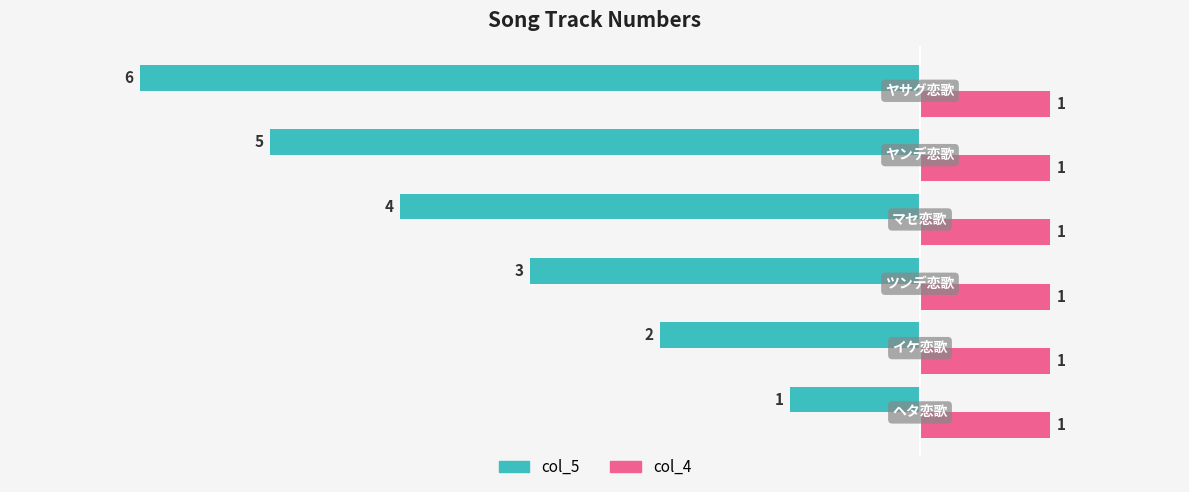

What is the difference between the maximum and second lowest values in the col_5 series?

4